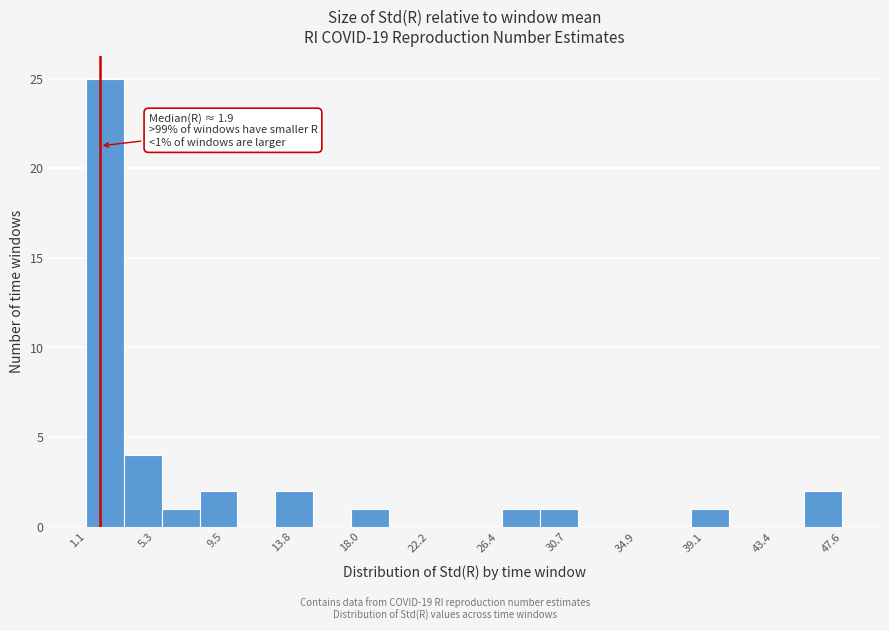

Which range on the x-axis has the tallest bar?

1.0 to 3.5